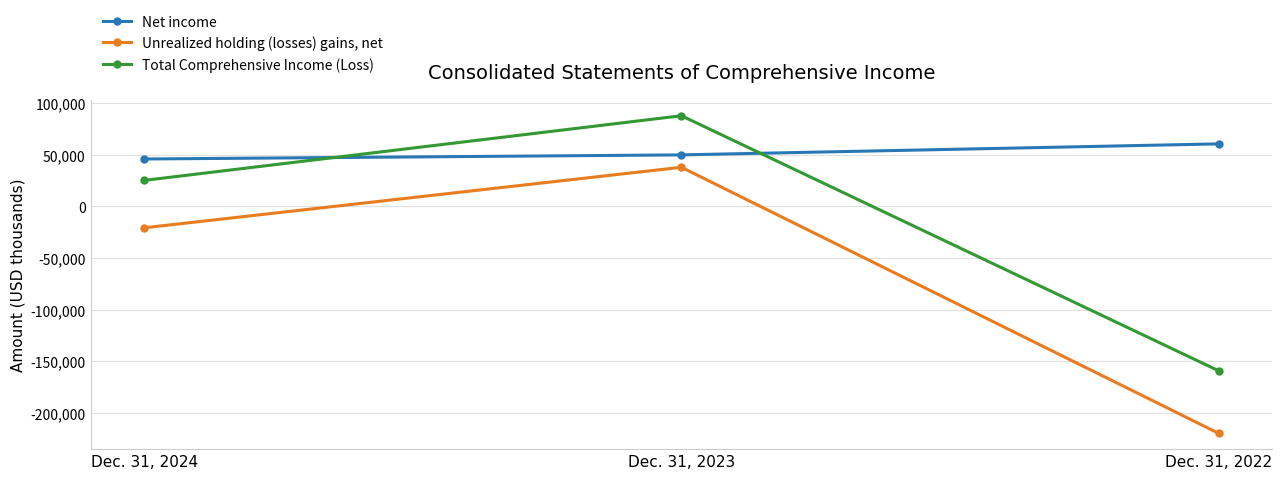

Rank the series by their maximum value, from lowest to highest.

Unrealized holding (losses) gains, net, Net income, Total Comprehensive Income (Loss)